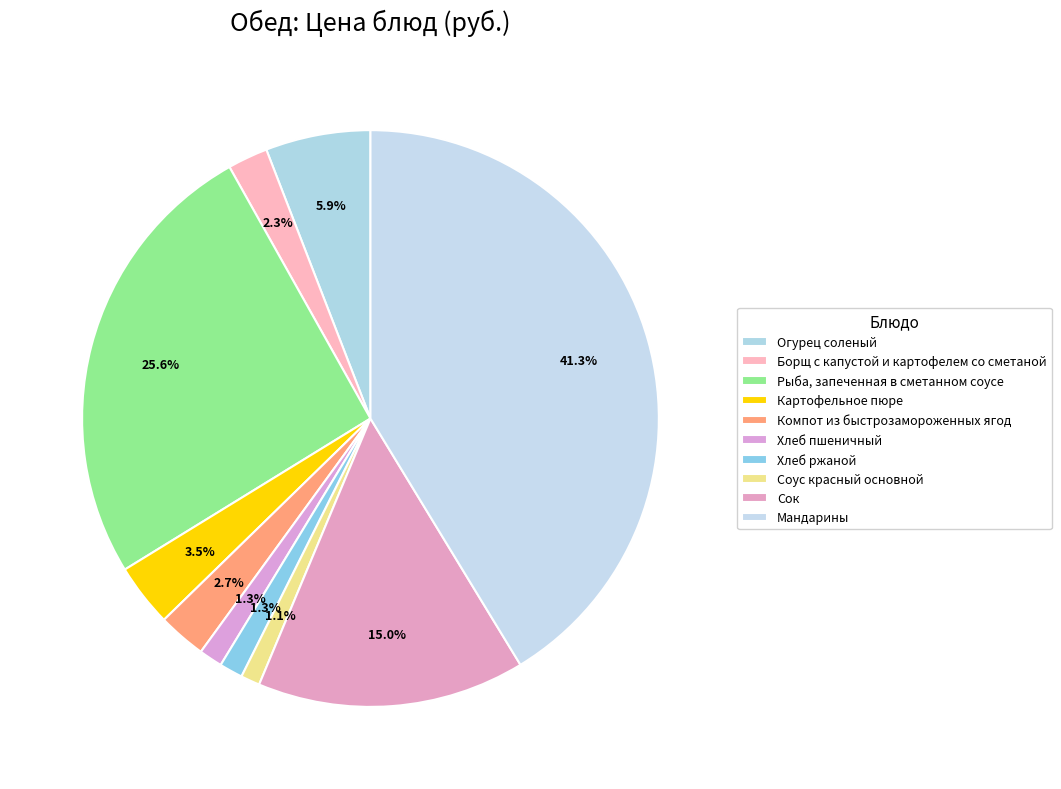

To the nearest percent, what is the difference between the largest and smallest slice percentages?

40%